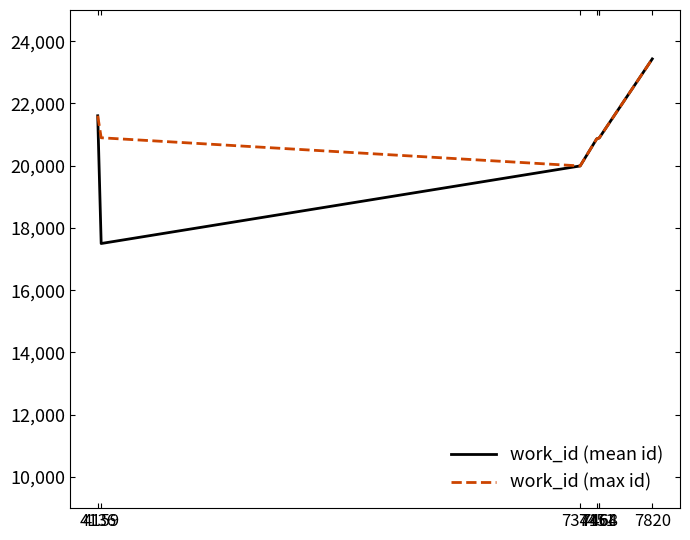

What is the approximate value of work_id (mean id) at 7341?

19991.0